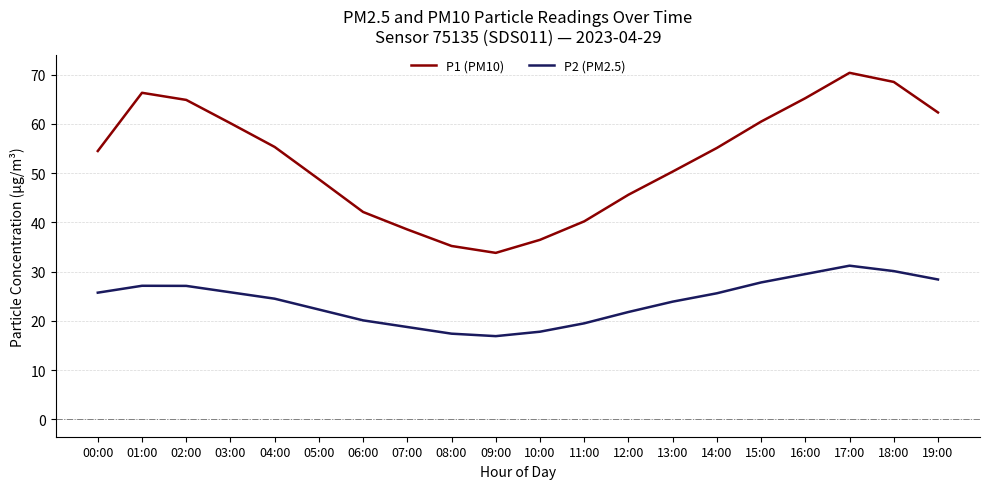

What is the difference between the P1 (PM10) values at 00:00 and 06:00?

12.4